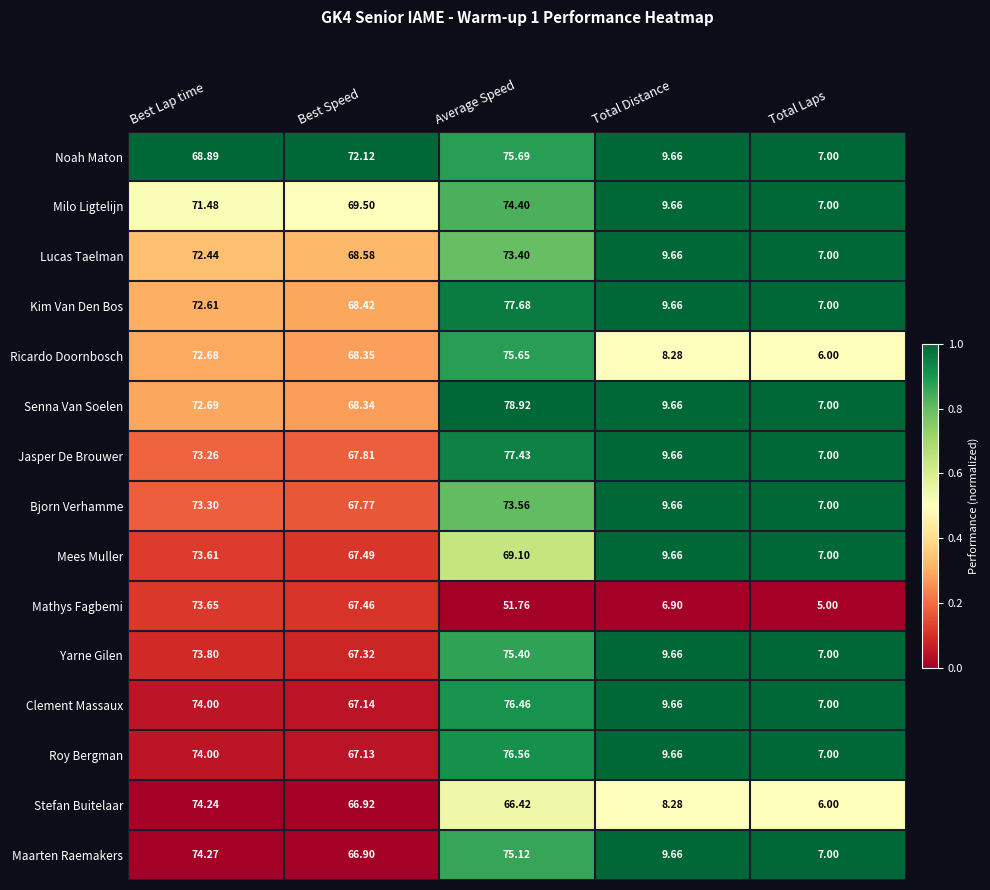

Read the Ricardo Doornbosch value at Best Lap time.

0.3